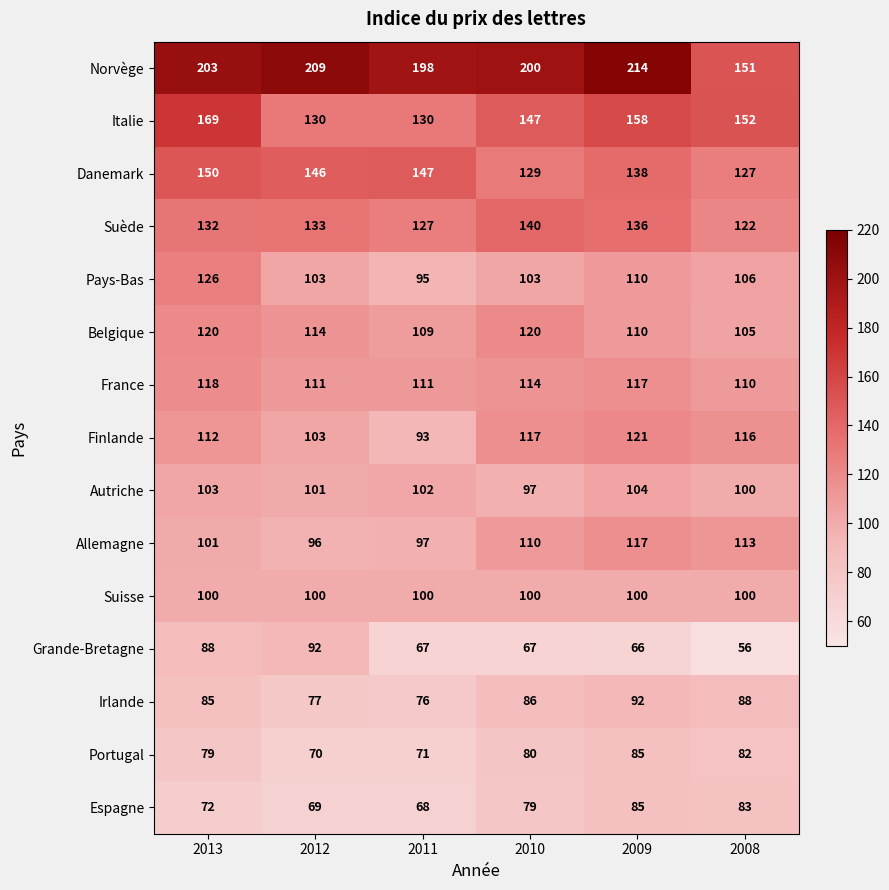

Count the number of categories in the chart.

6